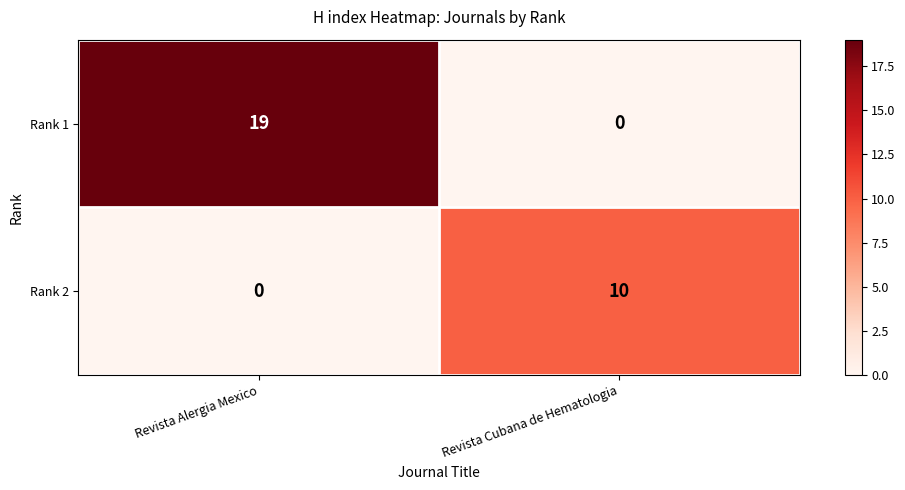

What is the difference between the Rank 1 values at Revista Cubana de Hematologia and Revista Alergia Mexico?

19